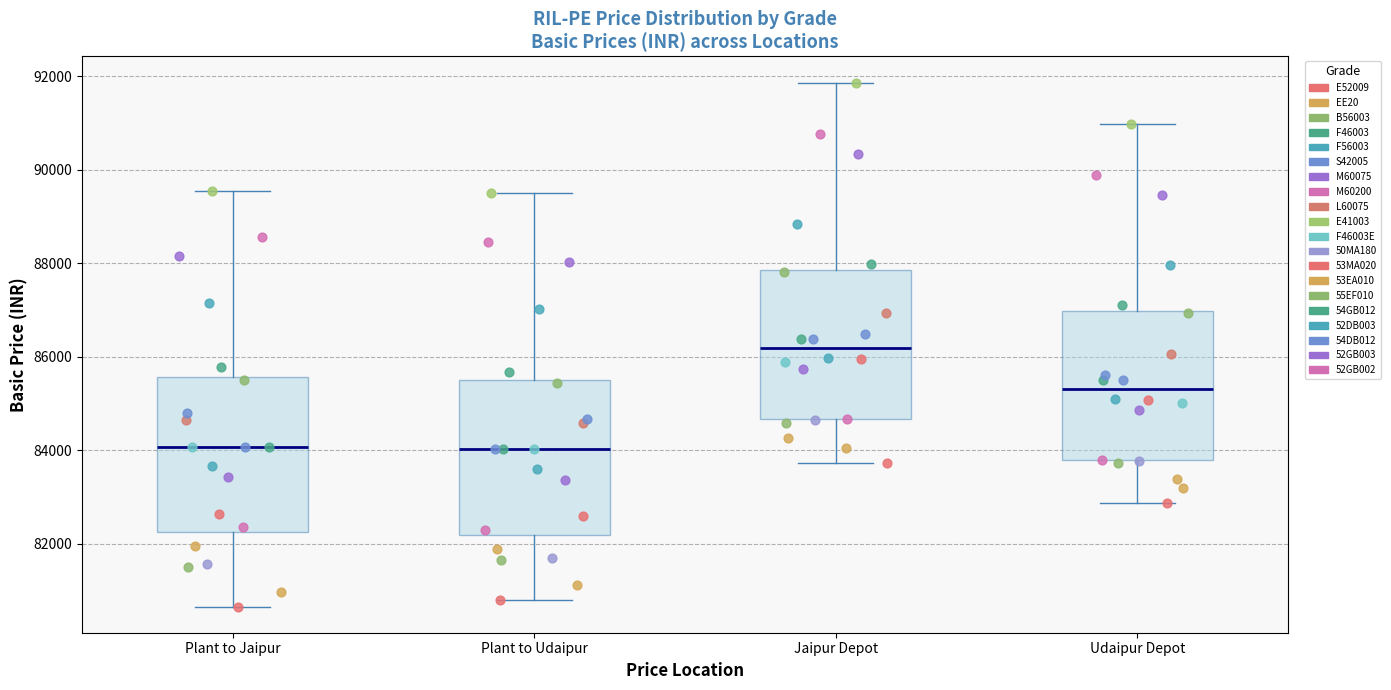

Which box has the highest median line?

Jaipur Depot